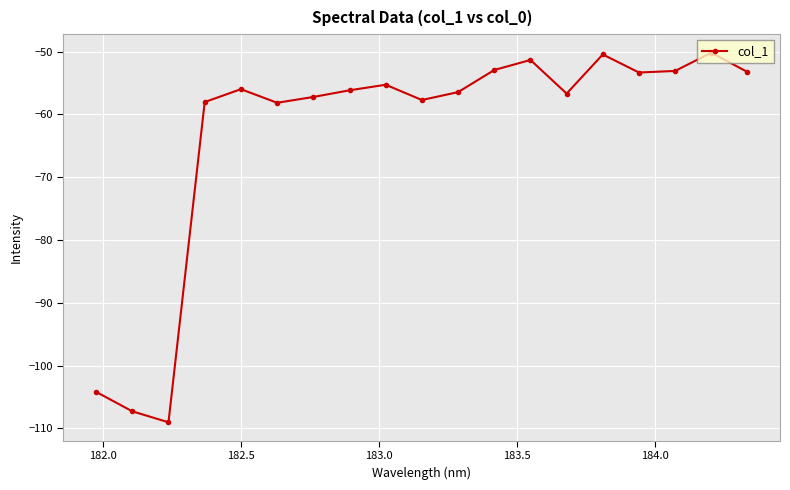

What is the minimum value shown in the chart?

-109.0